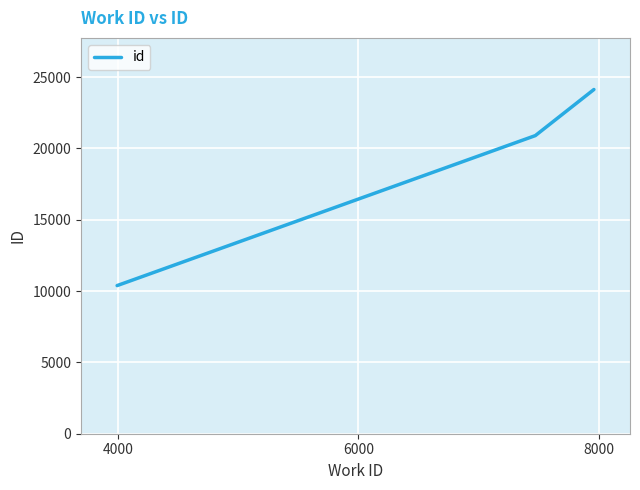

Does the chart have visible grid lines?

Yes